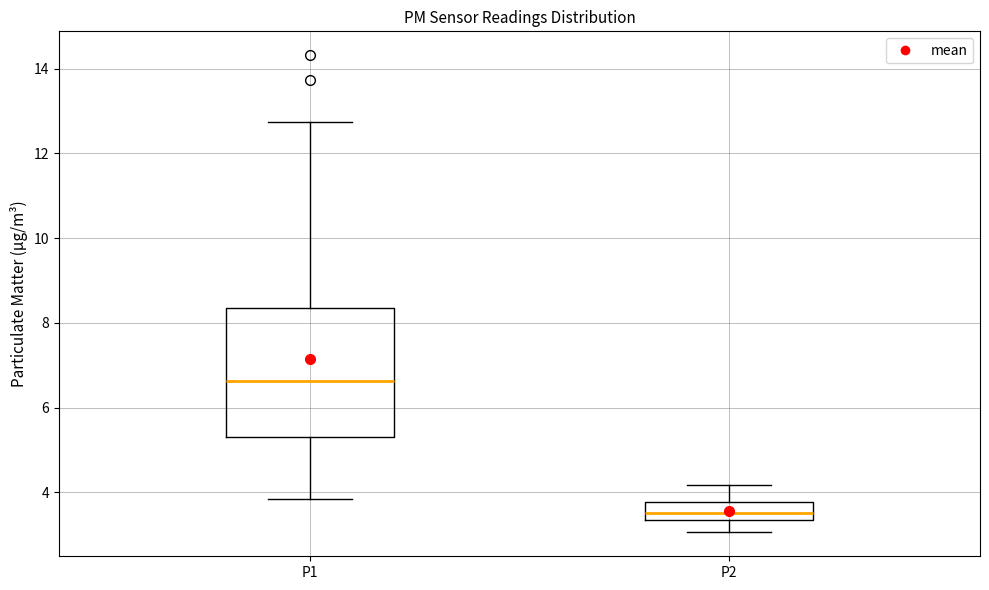

Reading left to right, transcribe this box plot: for each box, give where its median line is, the range the box spans, and where its two whiskers end, as read against the y-axis. The values are not printed on the chart, so give them approximately, as read against the axis.

P1: median 6.6, box 5.4 to 8.4, whiskers 3.8 to 12.8
P2: median 3.6, box 3.4 to 3.8, whiskers 3.0 to 4.2